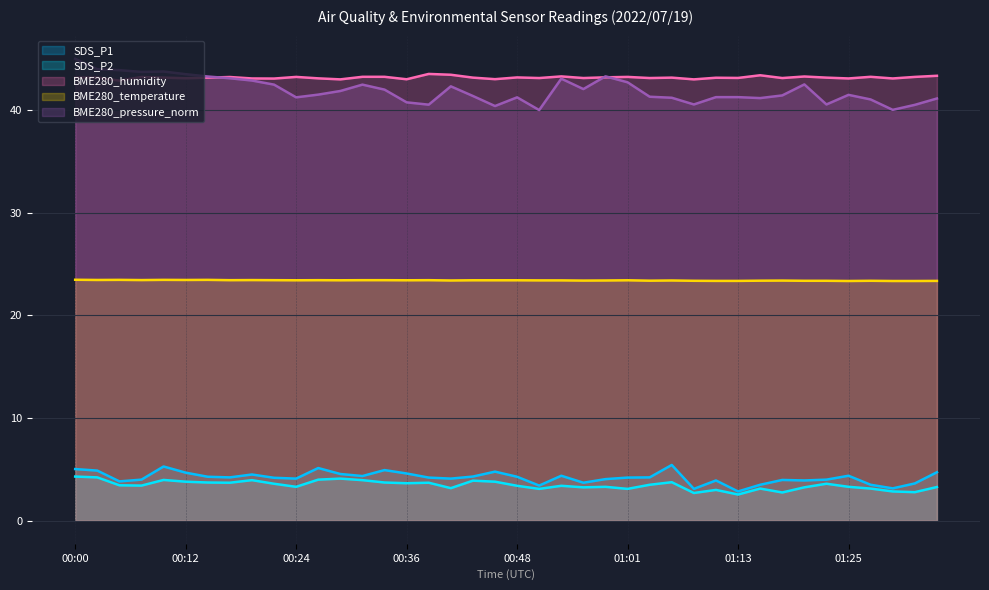

What is the difference between the second highest and minimum values in the BME280_humidity series?

0.6